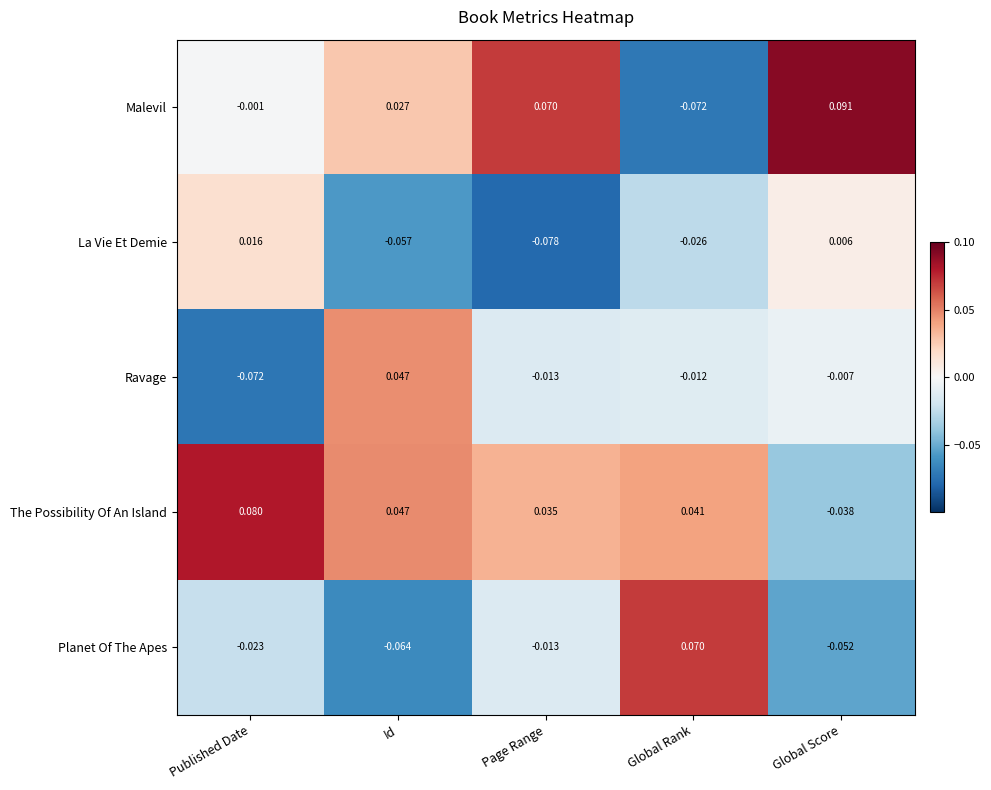

Which series has the widest spread of values?

Malevil